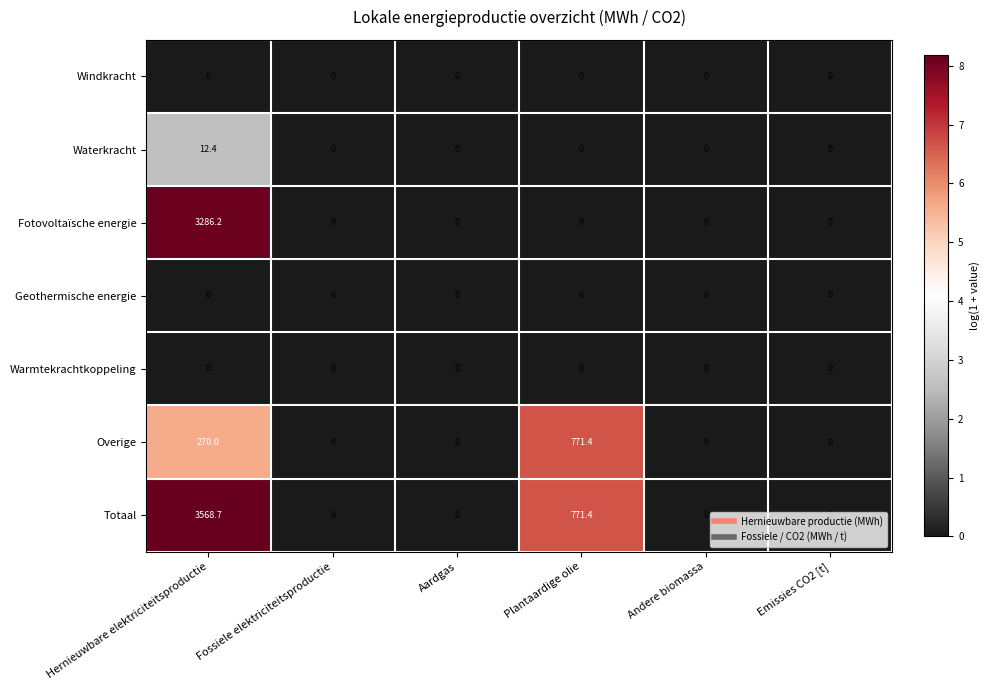

Which category has the highest value in the Fotovoltaïsche energie series?

Hernieuwbare elektriciteitsproductie